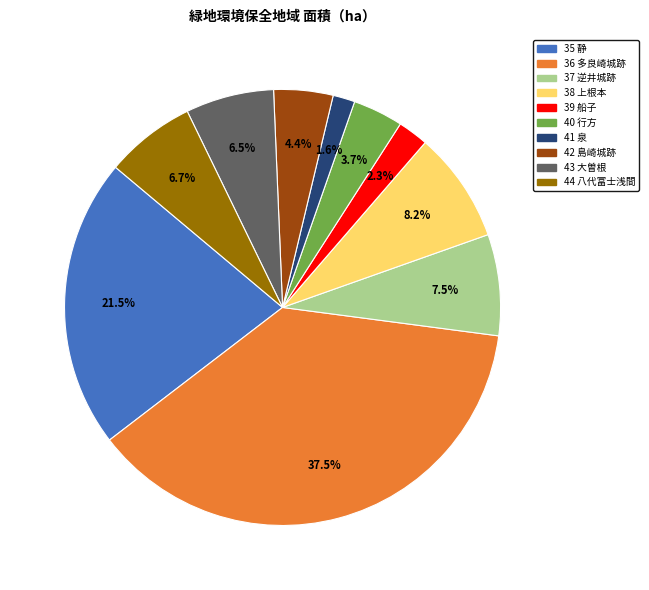

Which slice is the smallest?

41 泉